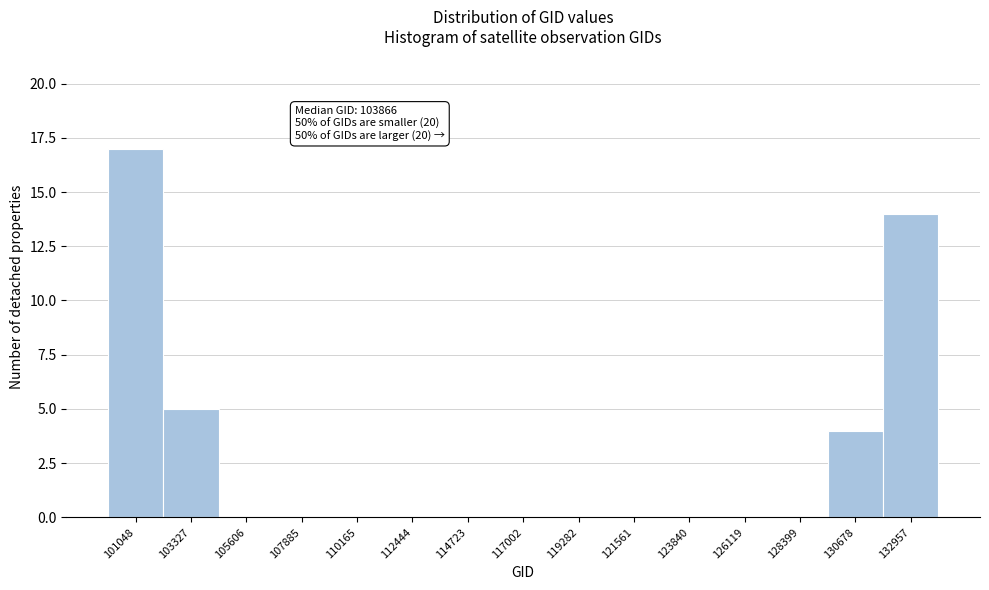

Reading left to right, what are all the values shown in this chart?

101048=17	103327=5	105606=0	107885=0	110165=0	112444=0	114723=0	117002=0	119282=0	121561=0	123840=0	126119=0	128399=0	130678=4	132957=14